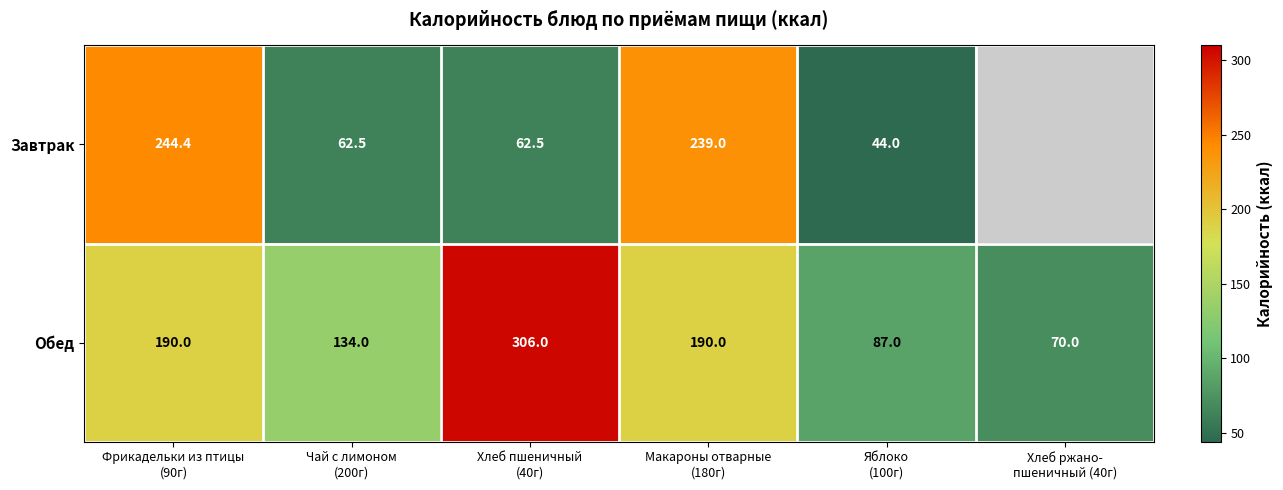

What is the sum of all Обед values?

977.0